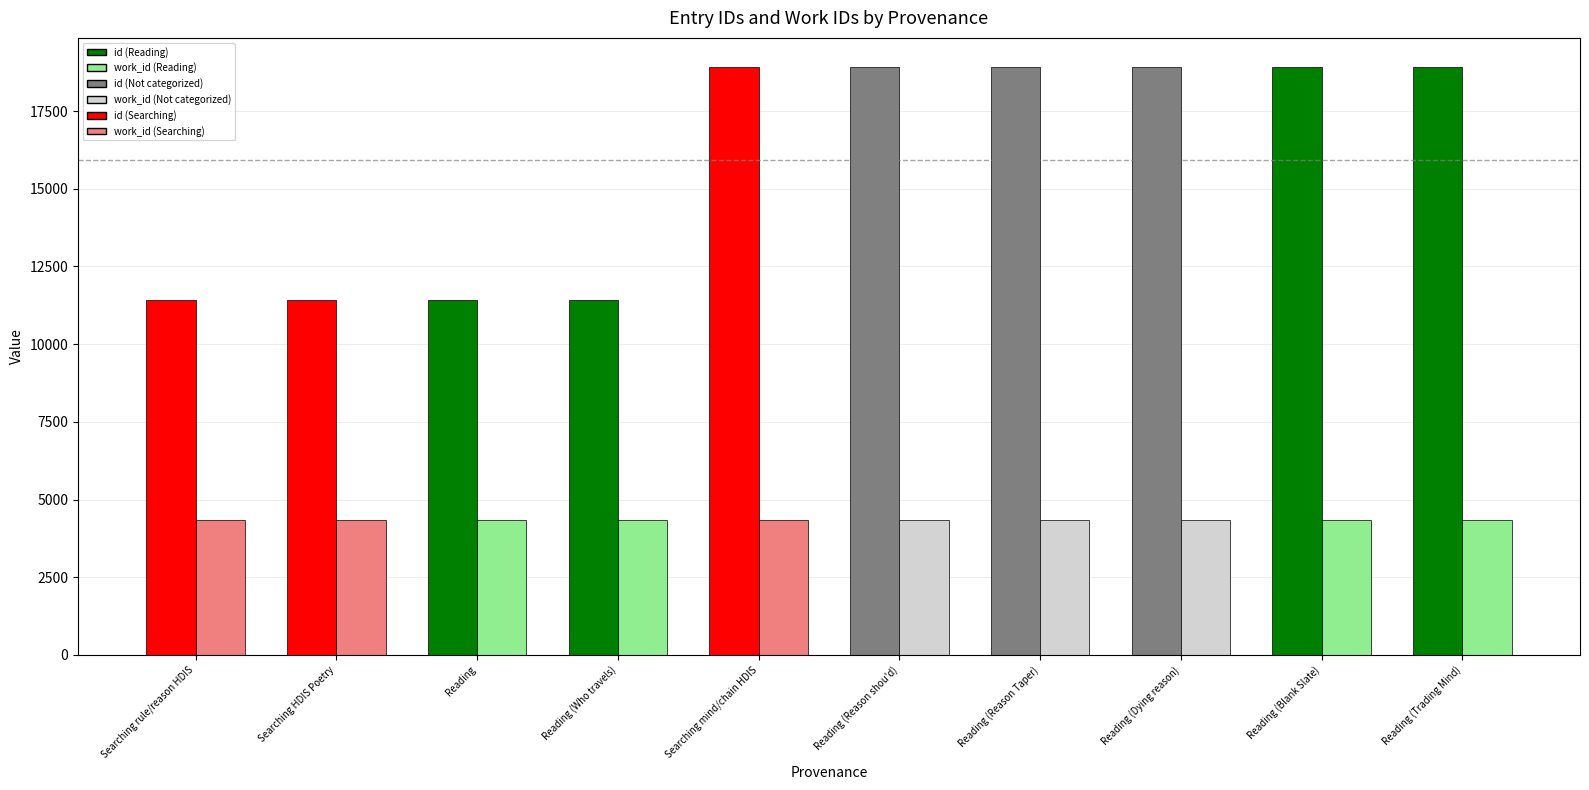

What is the total value across all series at Reading (Trading Mind)?

23262